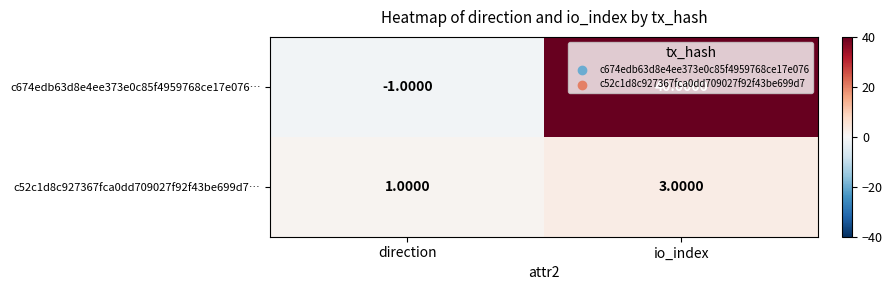

What is the average value of the c674edb63d8e4ee373e0c85f4959768ce17e076… series?

20